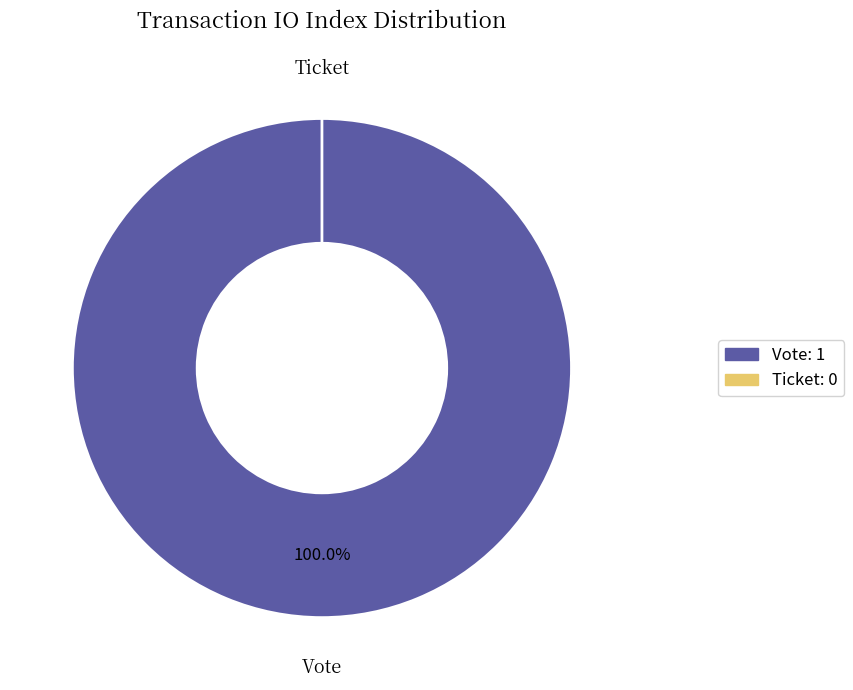

Which slice is the smallest?

Ticket